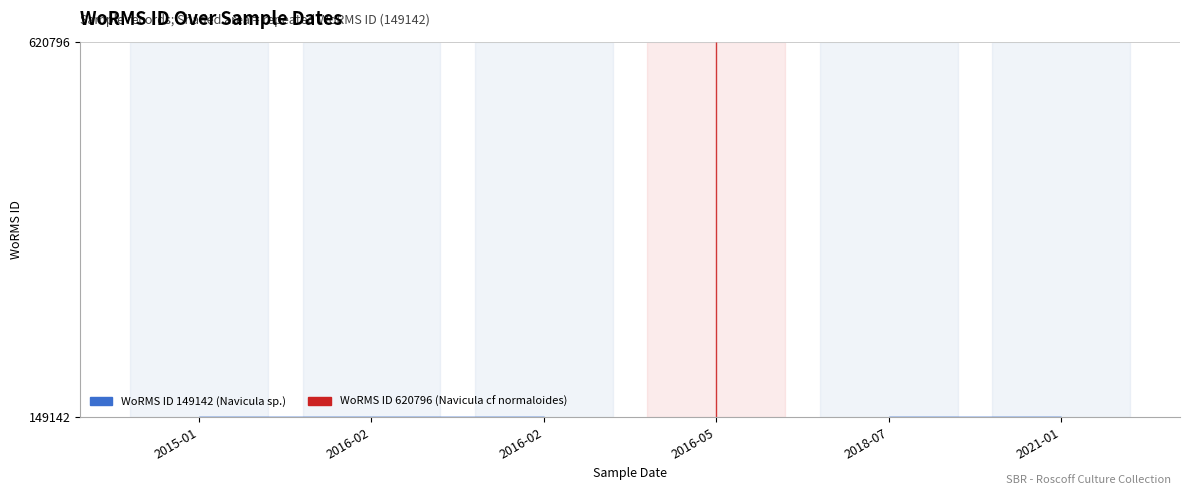

What is the label of the 4th point from the right?

2016-02-01